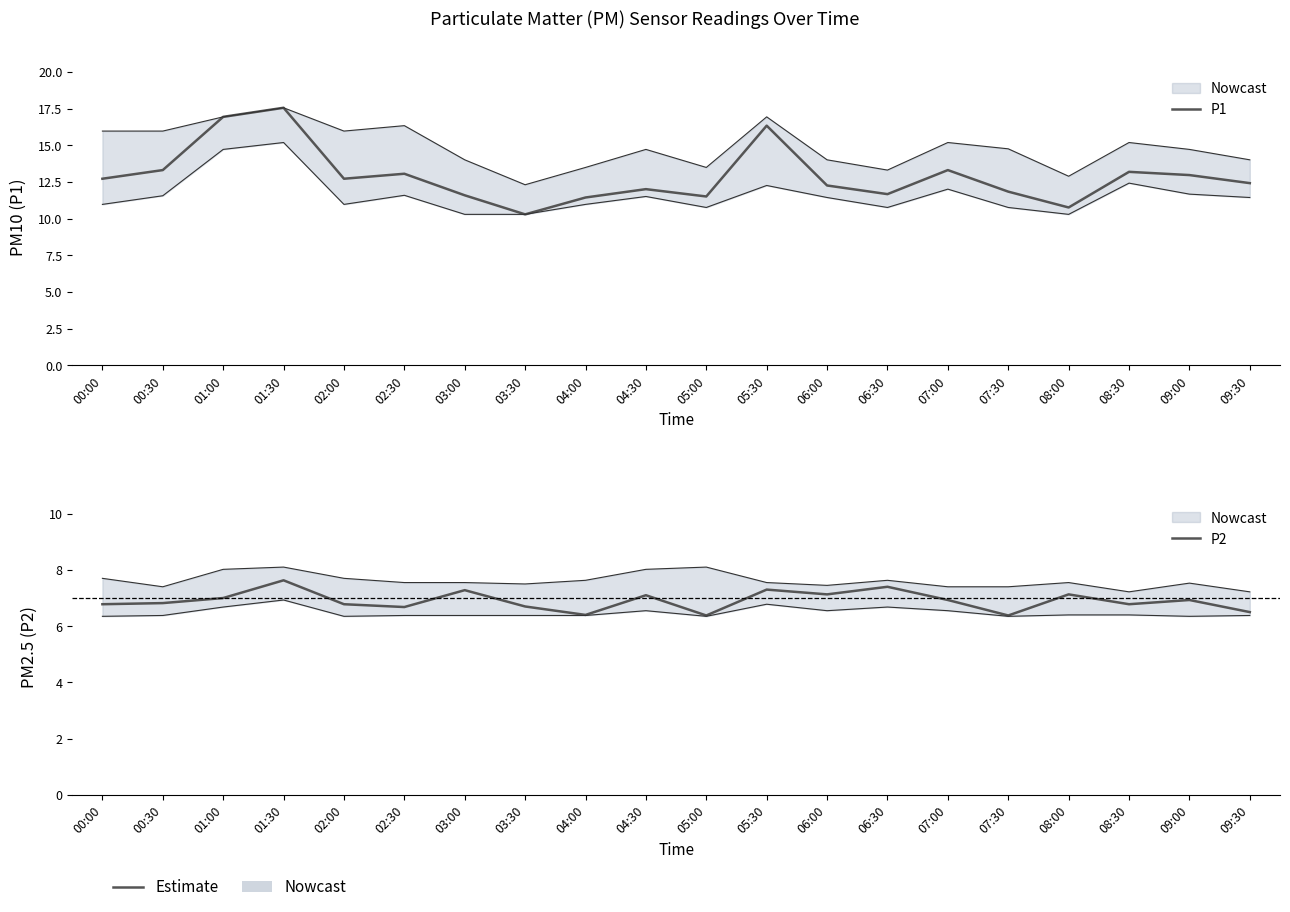

What is the spread (max minus min) of values at 09:00?

6.1